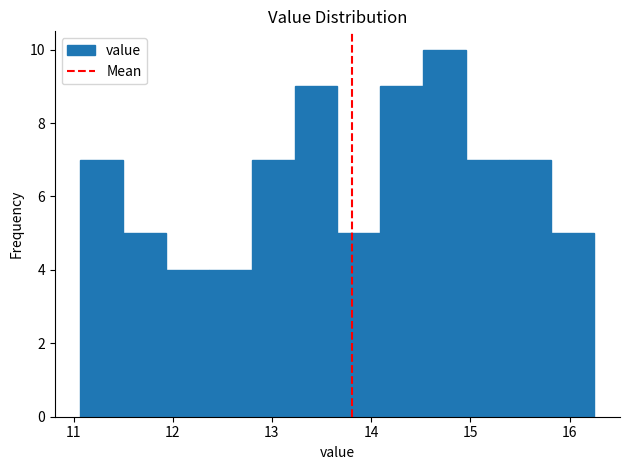

Over which range of the x-axis is the bar tallest?

14.5 to 15.0